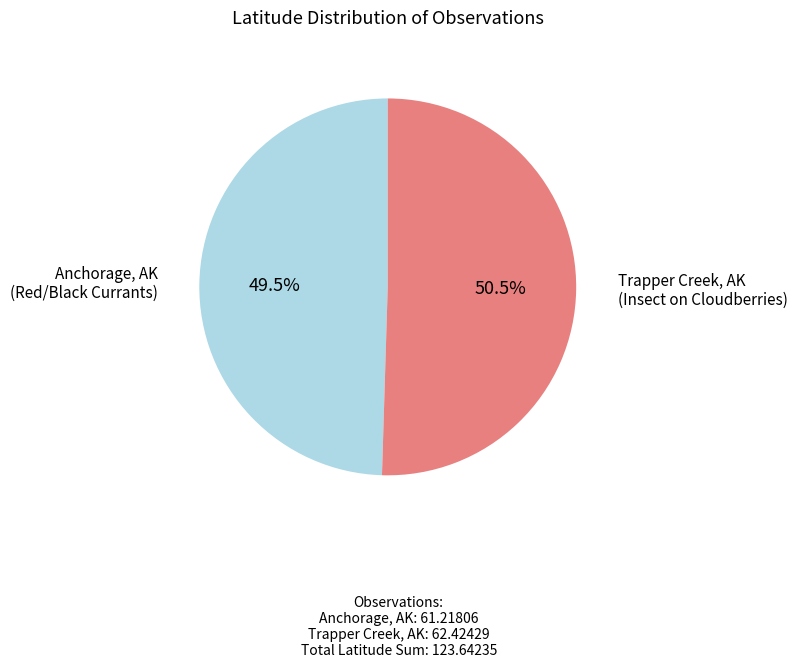

Is there a majority slice in this chart?

Yes